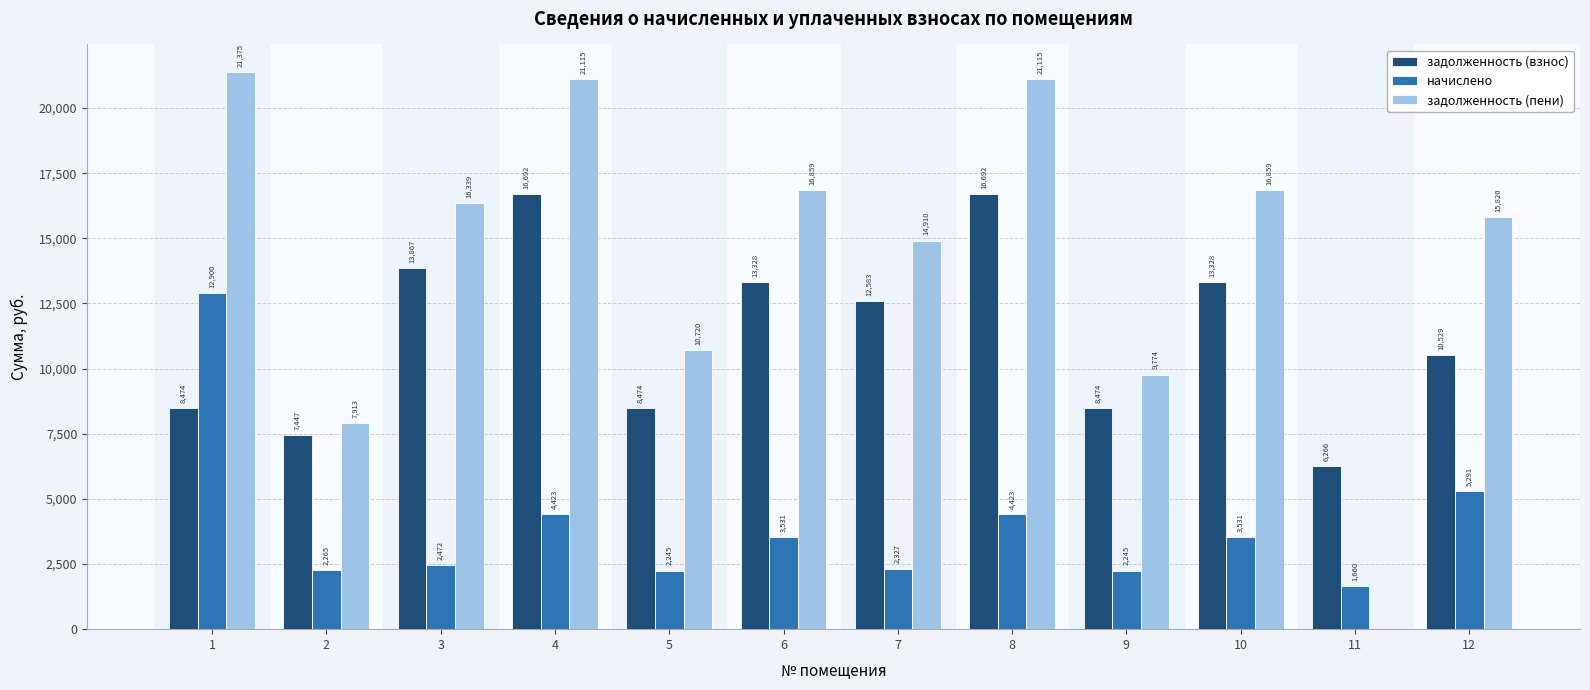

Is the value of задолженность (пени) at 2 greater than the value of задолженность (взнос) at 6?

No